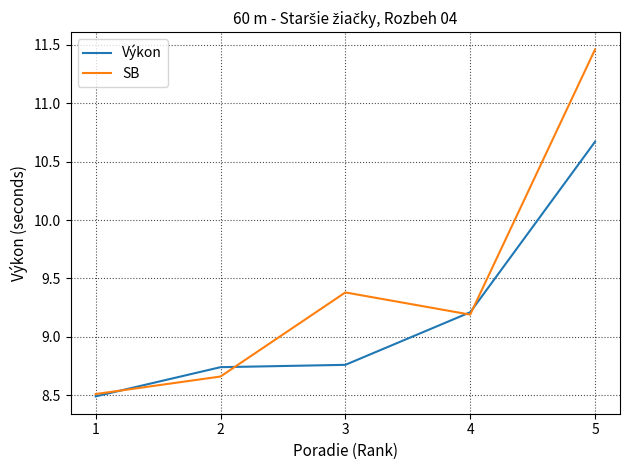

The value of SB at 3 is 9.4. True or false?

True